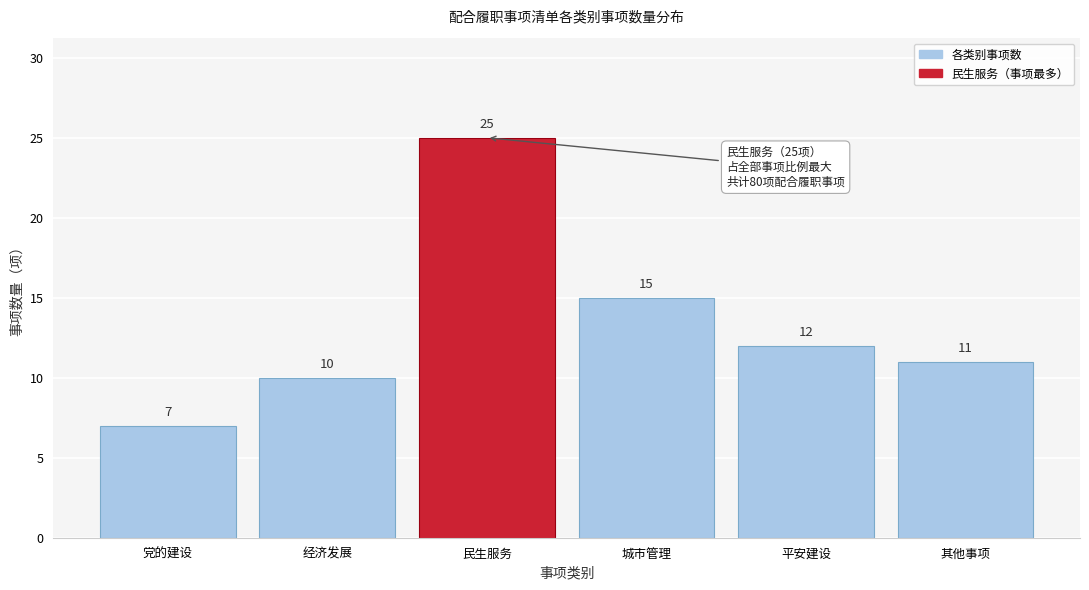

Reading left to right, extract all data points from this chart.

7	10	25	15	12	11